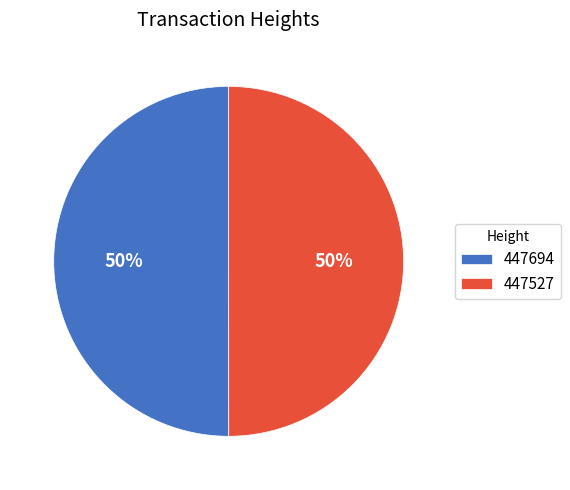

Is the sum of 447694 and 447527 greater than half?

Yes